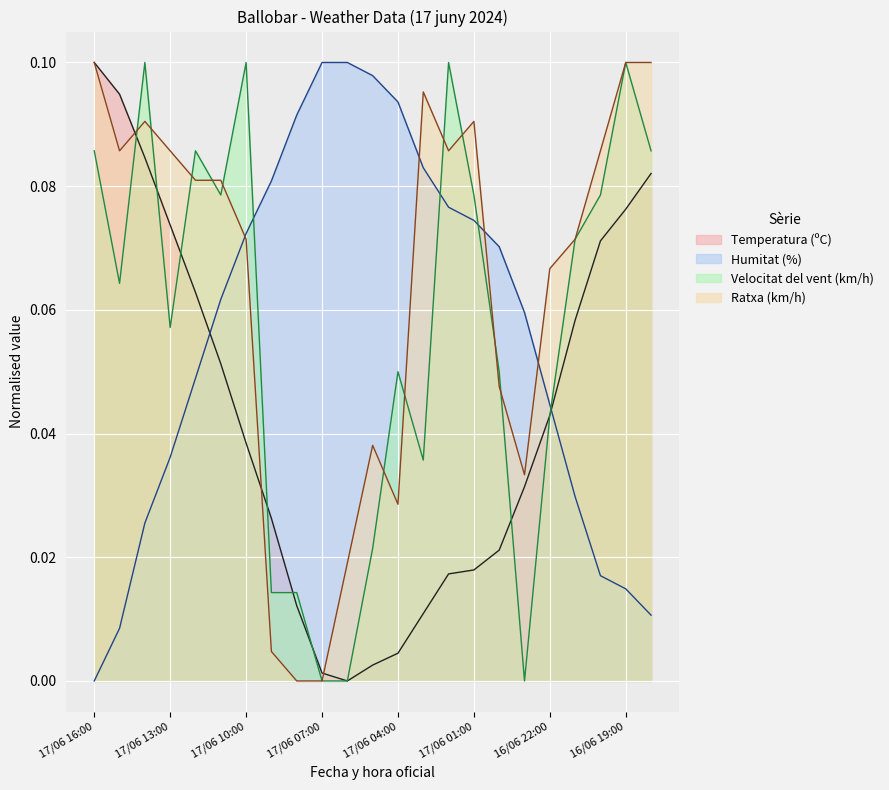

Count the number of categories in the chart.

23